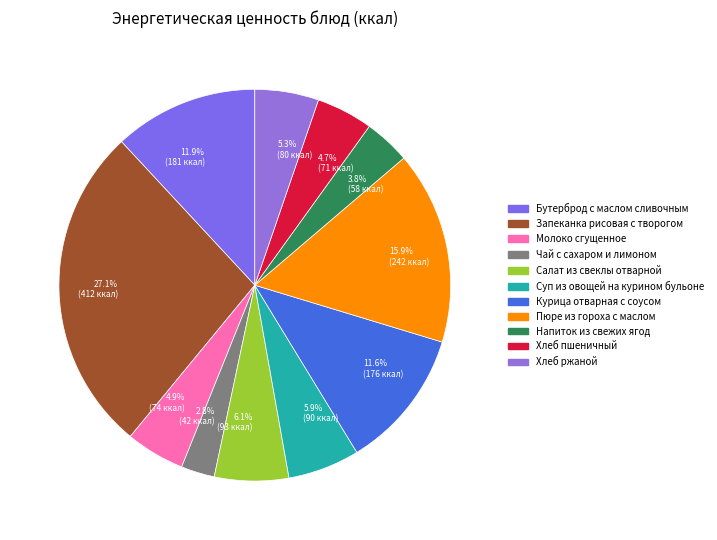

What is the ratio of the value at 27.1% (412 ккал) to the value at 5.9% (90 ккал)?

4.6